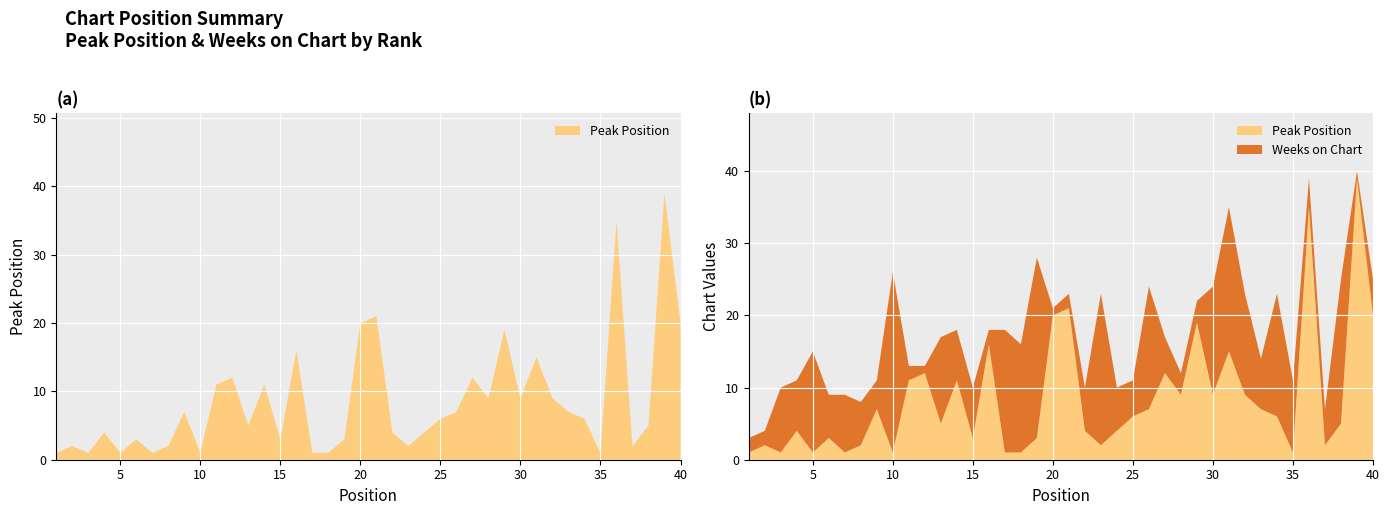

Reading right to left, transcribe all the data shown in this chart.

Peak Position: 40=20	39=39	38=5	37=2	36=35	35=1	34=6	33=7	32=9	31=15	30=9	29=19	28=9	27=12	26=7	25=6	24=4	23=2	22=4	21=21	20=20	19=3	18=1	17=1	16=16	15=3	14=11	13=5	12=12	11=11	10=1	9=7	8=2	7=1	6=3	5=1	4=4	3=1	2=2	1=1
Weeks on Chart: 40=5	39=1	38=20	37=5	36=4	35=10	34=17	33=7	32=14	31=20	30=15	29=3	28=3	27=5	26=17	25=5	24=6	23=21	22=6	21=2	20=1	19=25	18=15	17=17	16=2	15=7	14=7	13=12	12=1	11=2	10=25	9=4	8=6	7=8	6=6	5=14	4=7	3=9	2=2	1=2